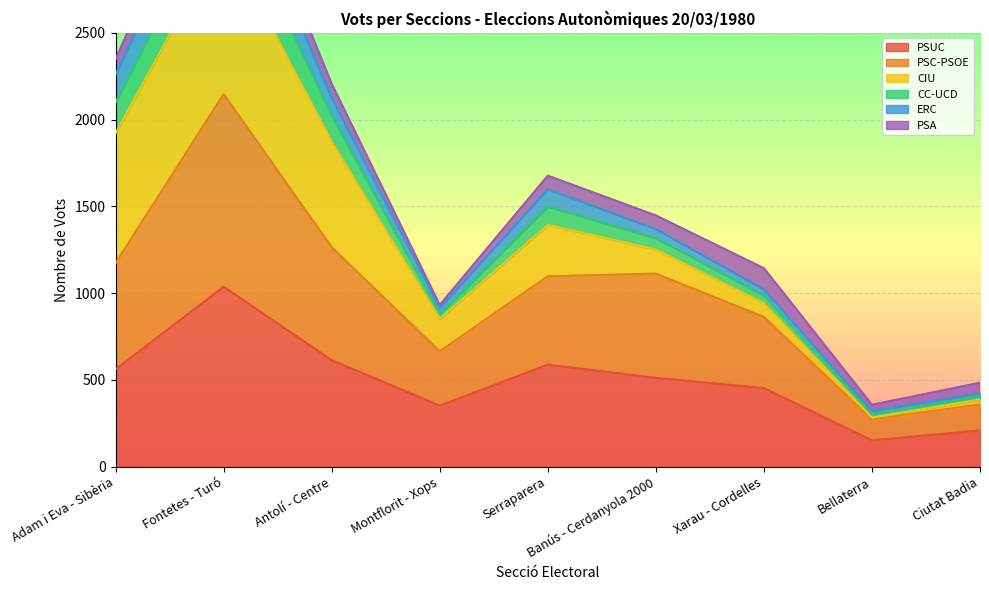

True or false: PSUC and PSC-PSOE cross at least once.

False